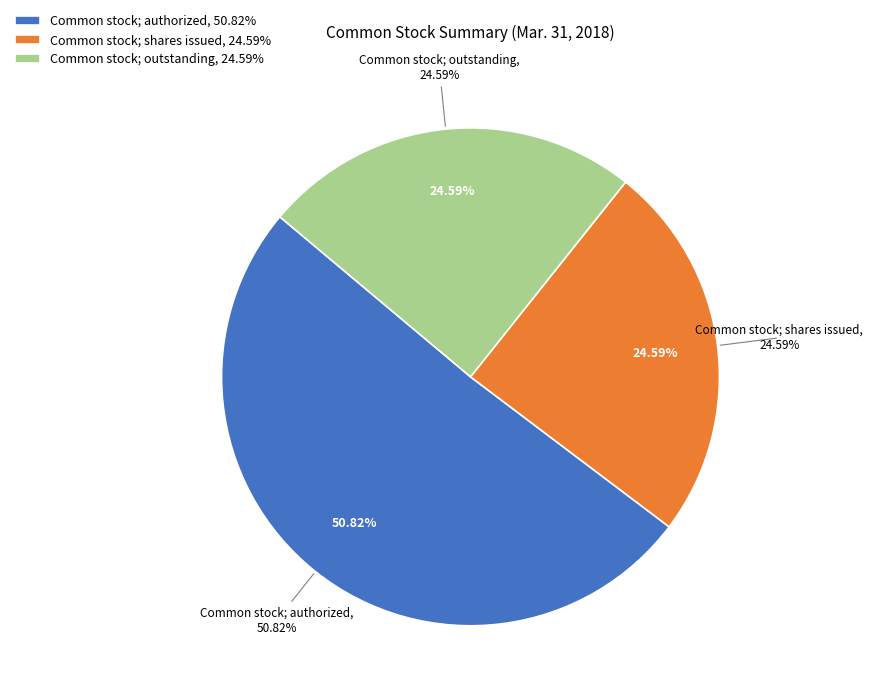

Count the number of slices in the pie.

4